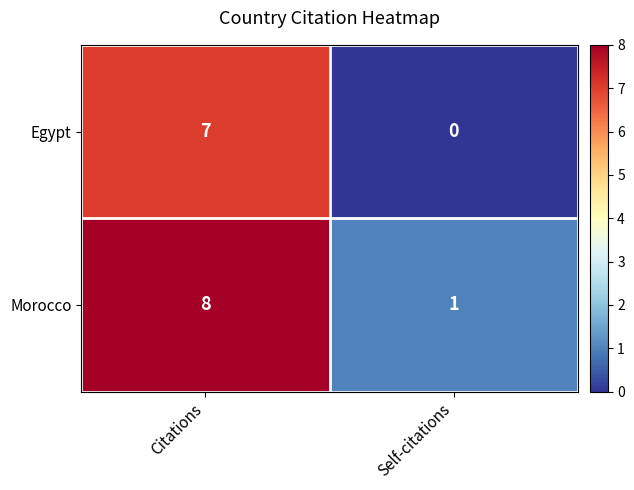

At which label is Egypt closest to 3?

Self-citations